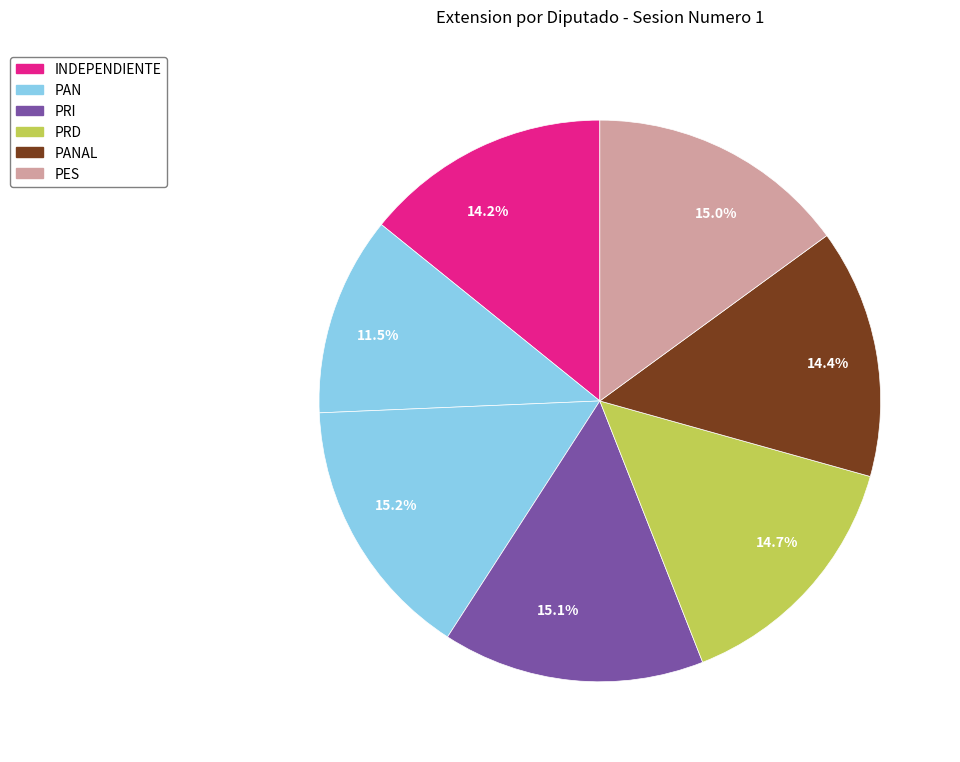

How many segments does this pie chart have?

7